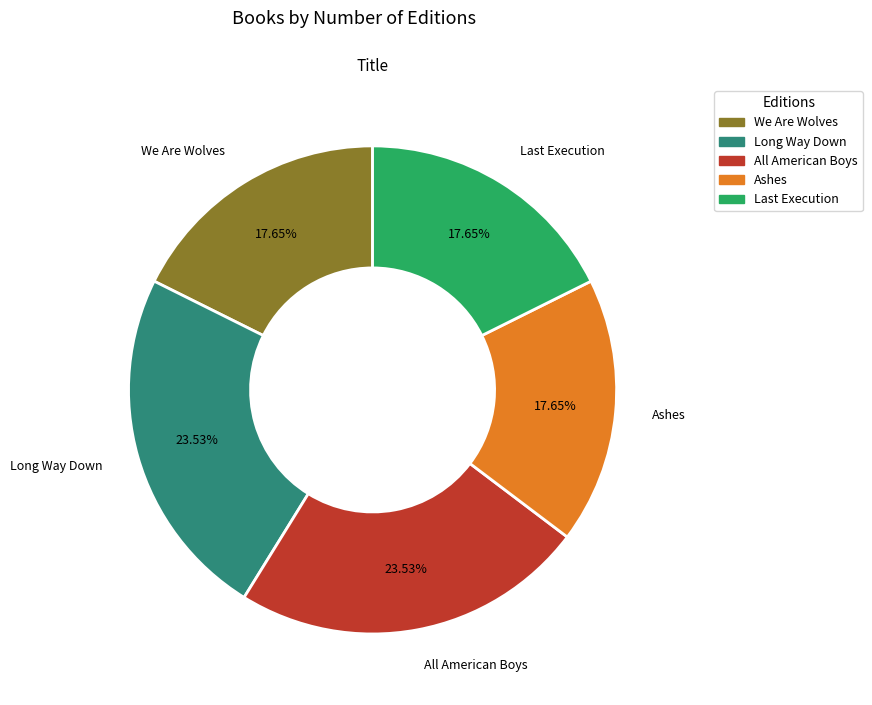

How much of the chart is everything except All American Boys?

76.5%